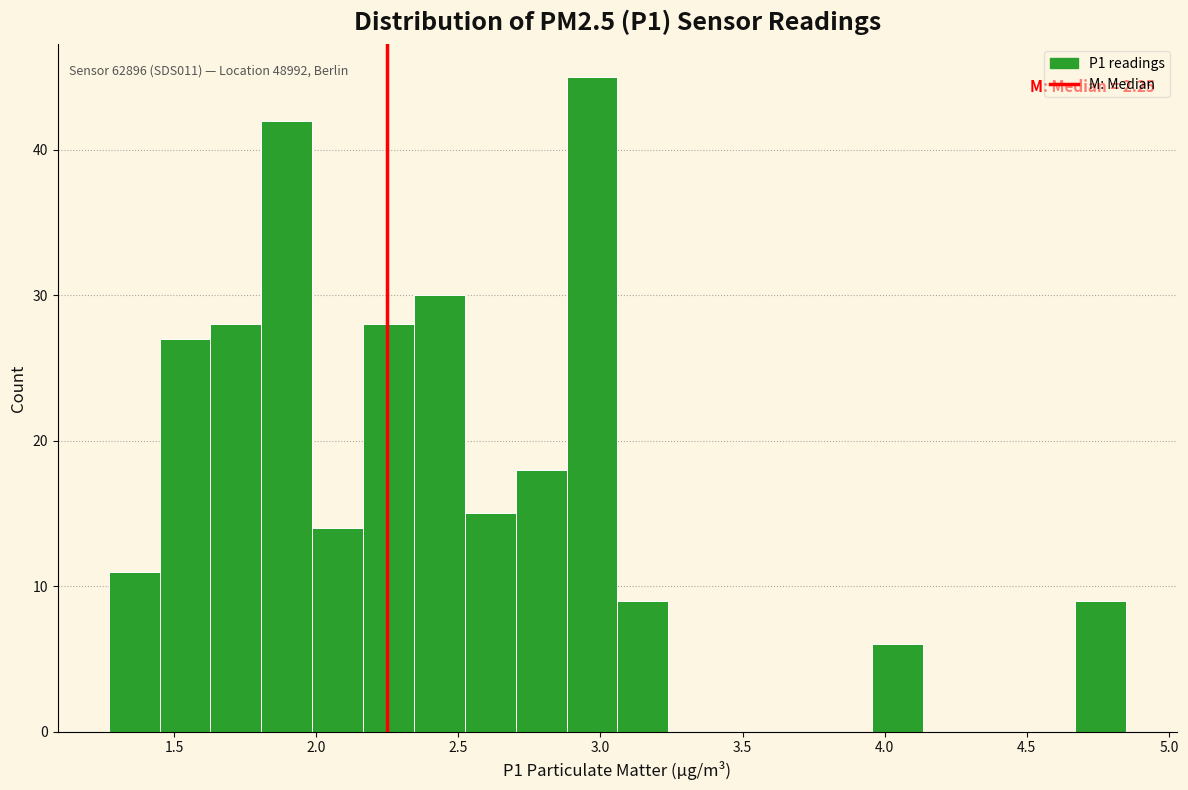

Read against the x-axis, roughly where is the centre of the tallest bar?

2.95